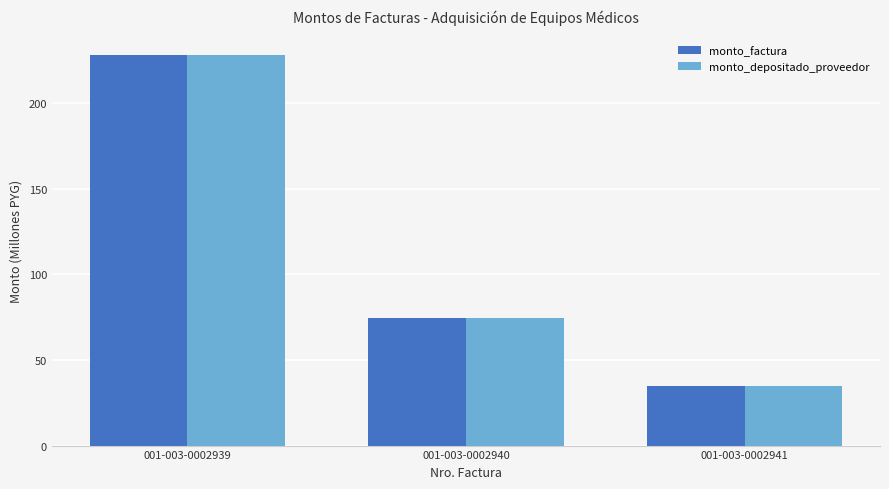

Is the value of monto_factura at 001-003-0002939 greater than the value of monto_depositado_proveedor at 001-003-0002941?

Yes